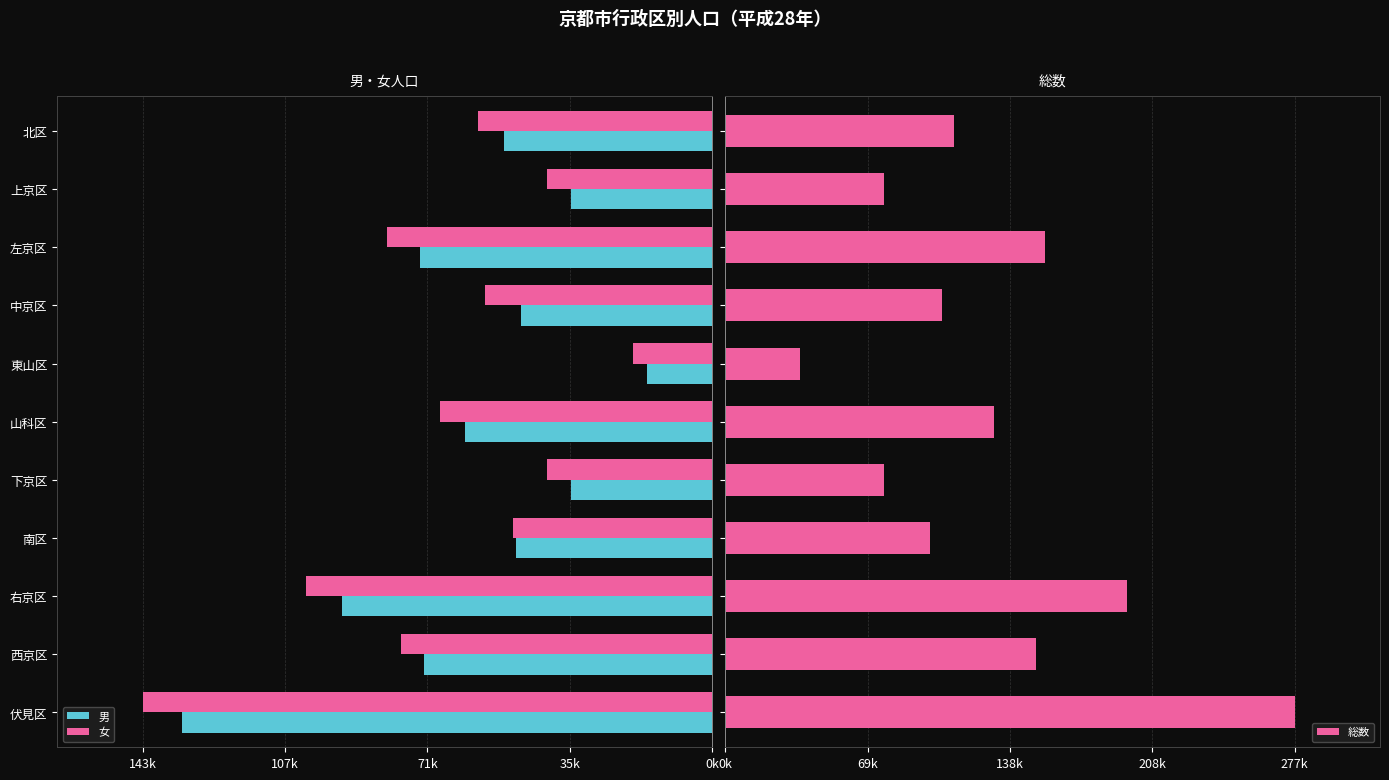

At how many categories does at least one series exceed 157981?

2